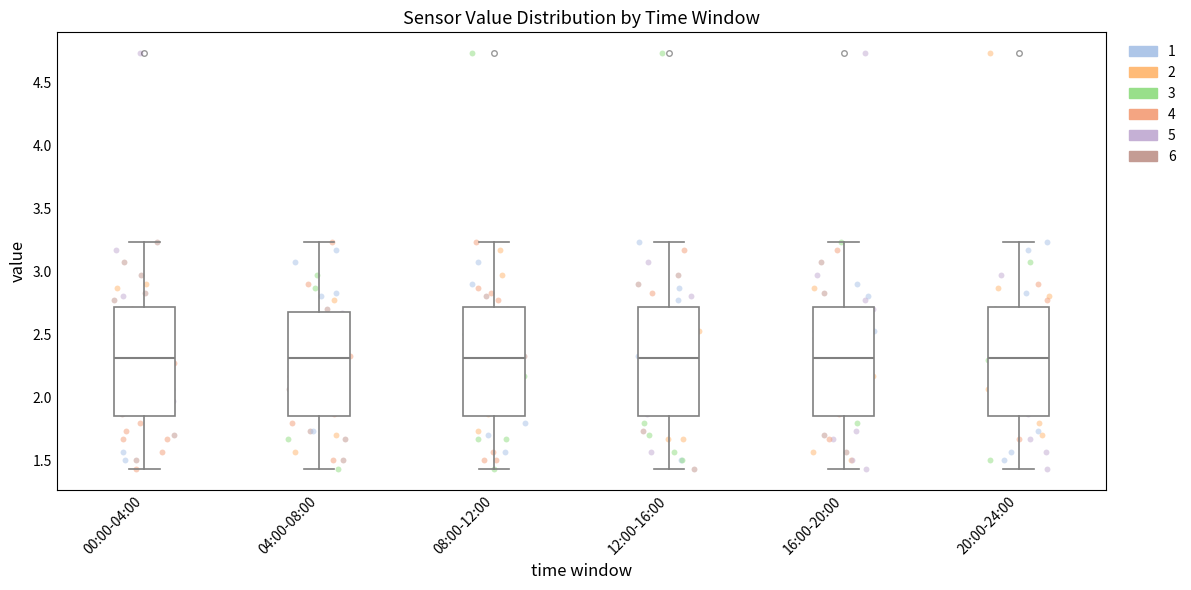

Reading left to right, read every box against the y-axis: the position of its median line, the range the box covers, and the ends of its whiskers. The values are not printed on the chart, so give them approximately, as read against the axis.

00:00-04:00: median 2.30, box 1.85 to 2.70, whiskers 1.45 to 3.25
04:00-08:00: median 2.30, box 1.85 to 2.70, whiskers 1.45 to 3.25
08:00-12:00: median 2.30, box 1.85 to 2.70, whiskers 1.45 to 3.25
12:00-16:00: median 2.30, box 1.85 to 2.70, whiskers 1.45 to 3.25
16:00-20:00: median 2.30, box 1.85 to 2.70, whiskers 1.45 to 3.25
20:00-24:00: median 2.30, box 1.85 to 2.70, whiskers 1.45 to 3.25